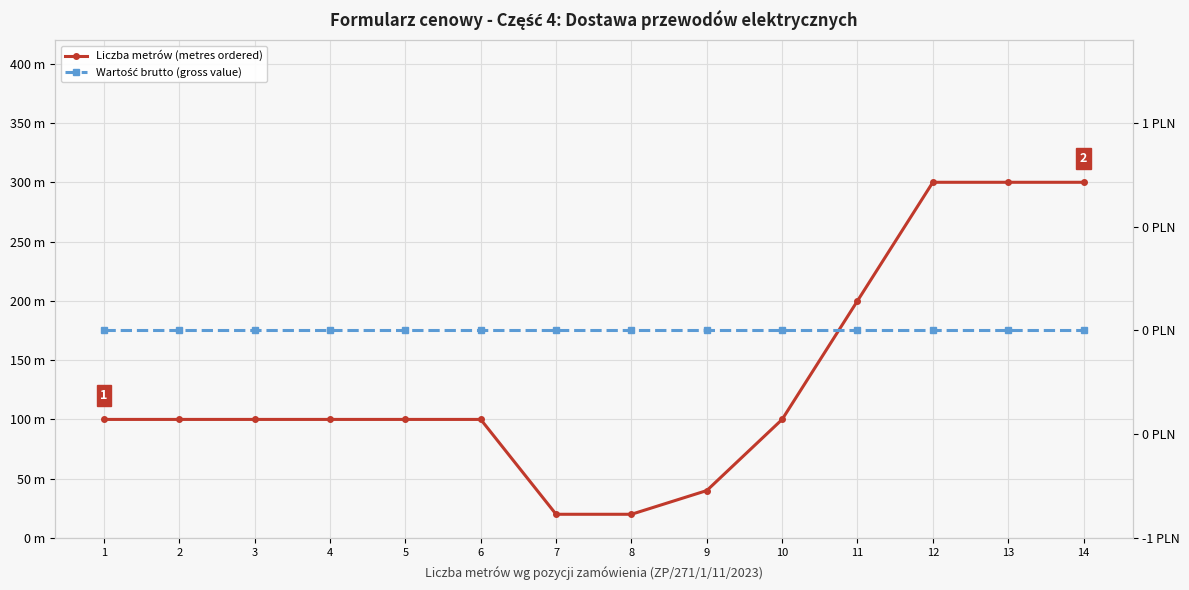

How many values in the Liczba metrów (metres ordered) series are below 100?

3